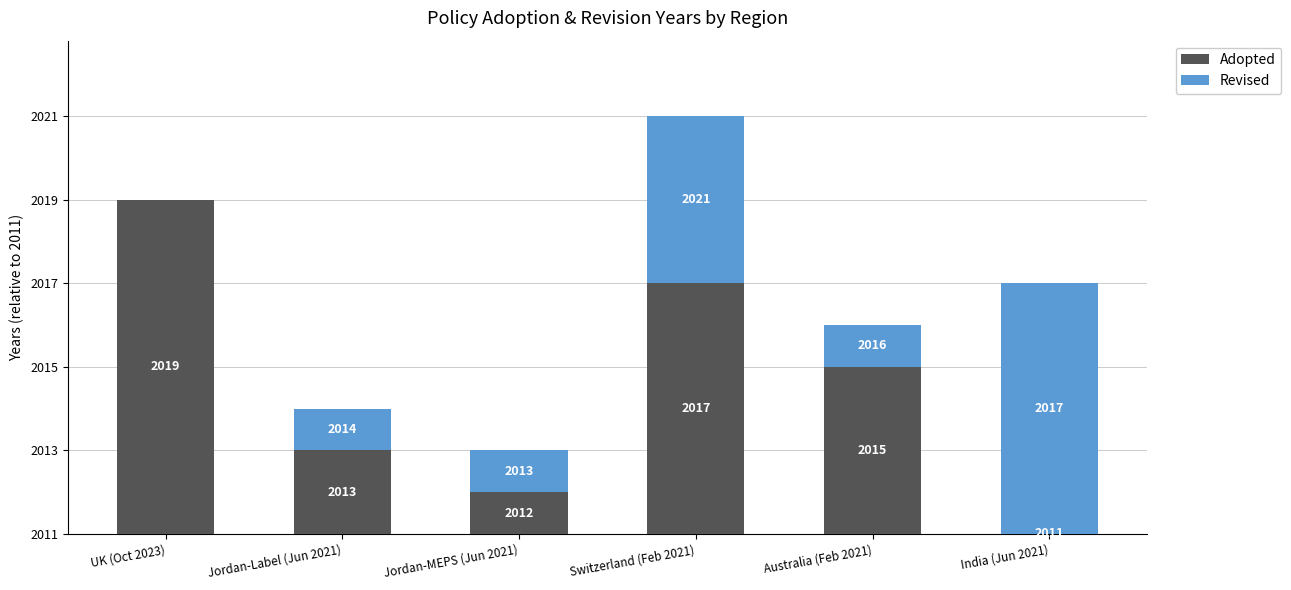

What is the label of the 3rd bar from the right?

Switzerland (Feb 2021)